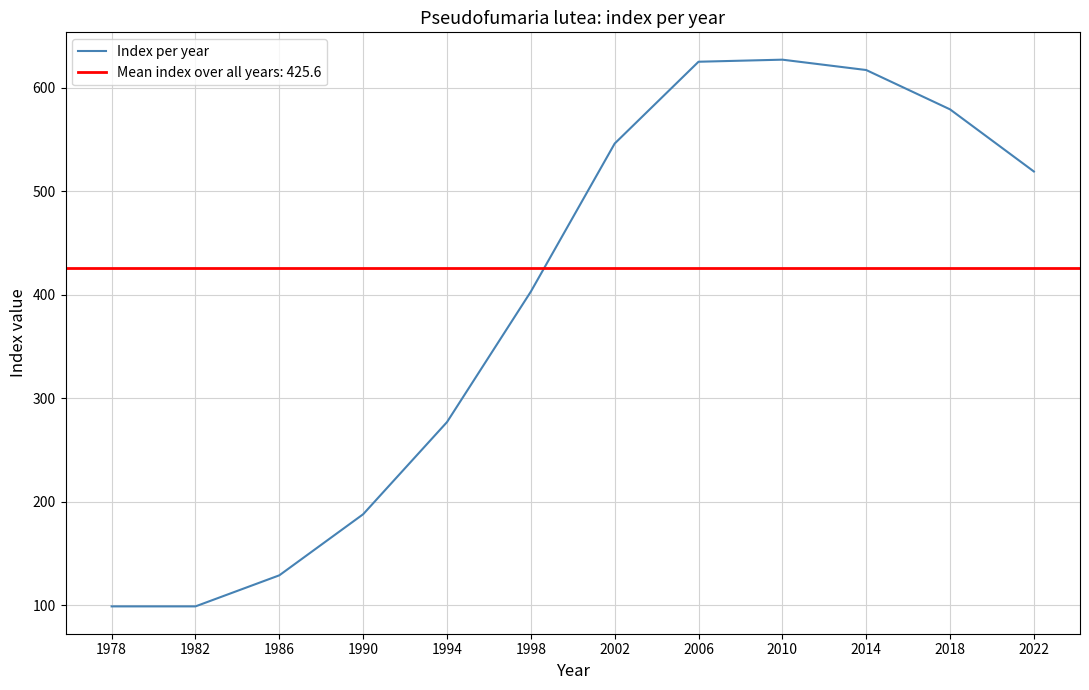

Between 1978 and 1990, which is larger?

1990